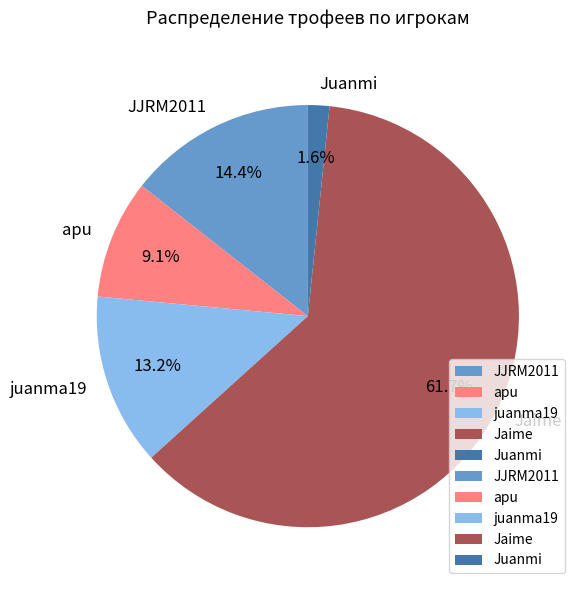

Which category has the biggest portion of the pie?

Jaime